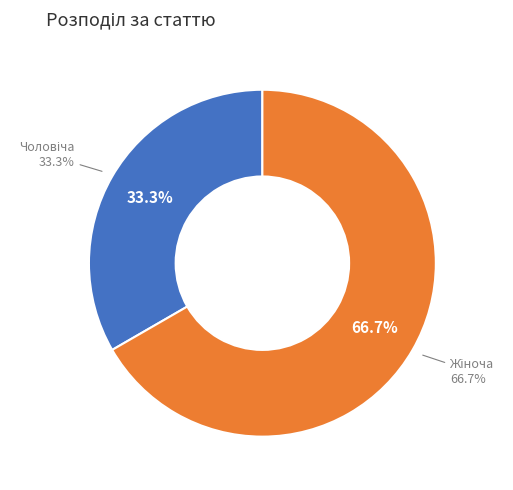

To the nearest percent, what is the combined percentage of Жіноча and Чоловіча?

100%